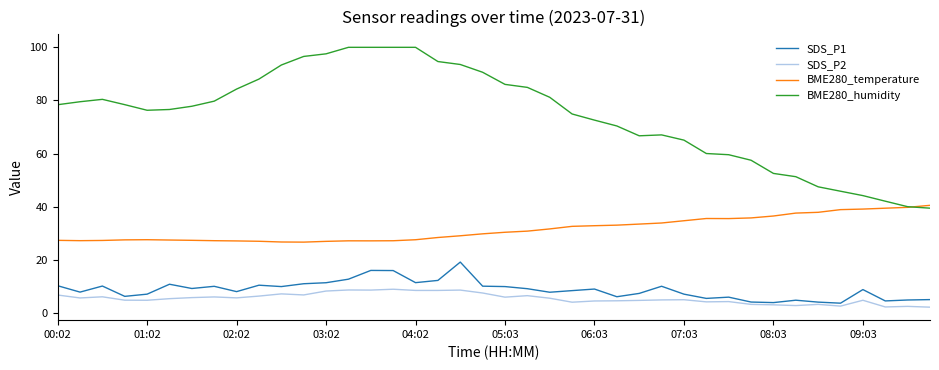

Which series has the largest range (max minus min)?

BME280_humidity